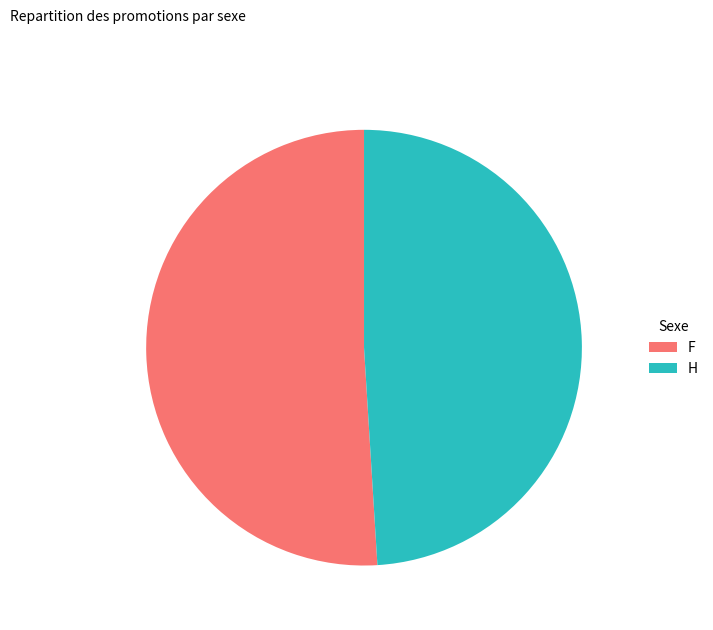

What is the smallest slice in the pie chart?

H